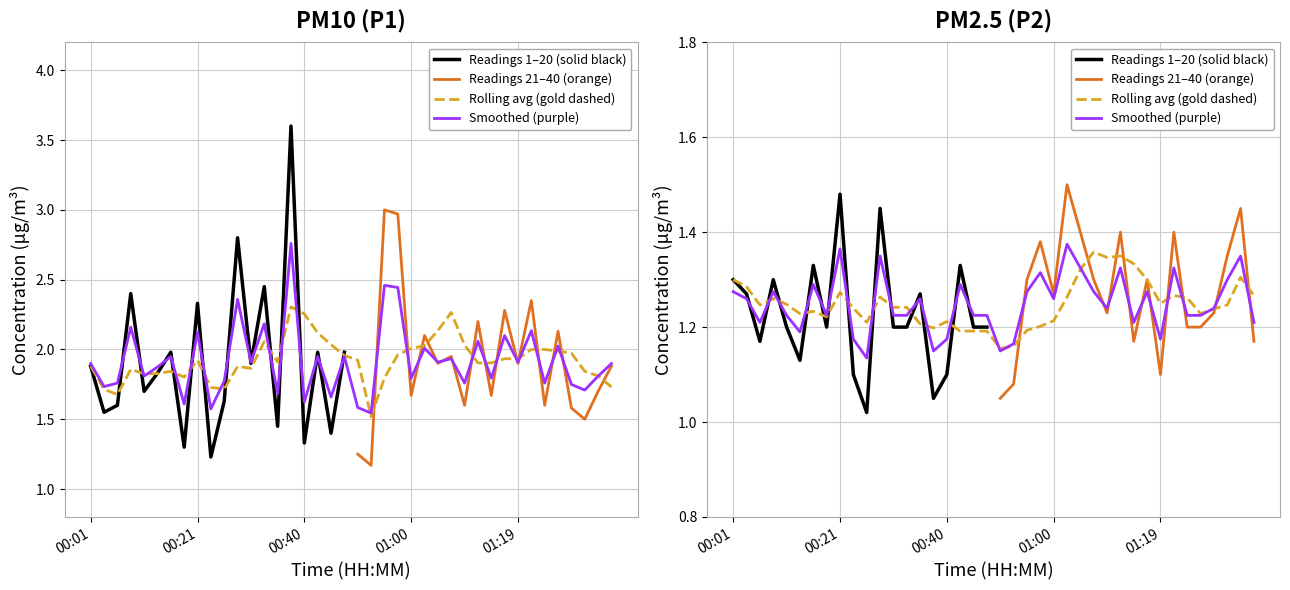

At which category does P2 reach its first local peak?

00:08